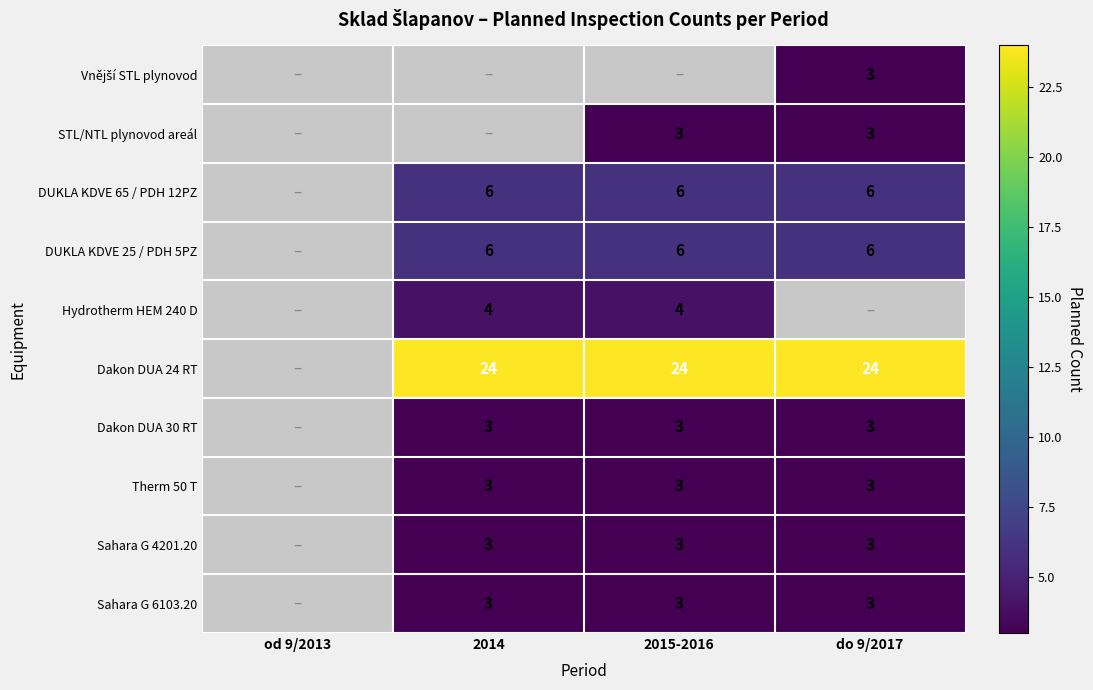

True or false: Hydrotherm HEM 240 D has a value of 4 at 2015-2016.

True